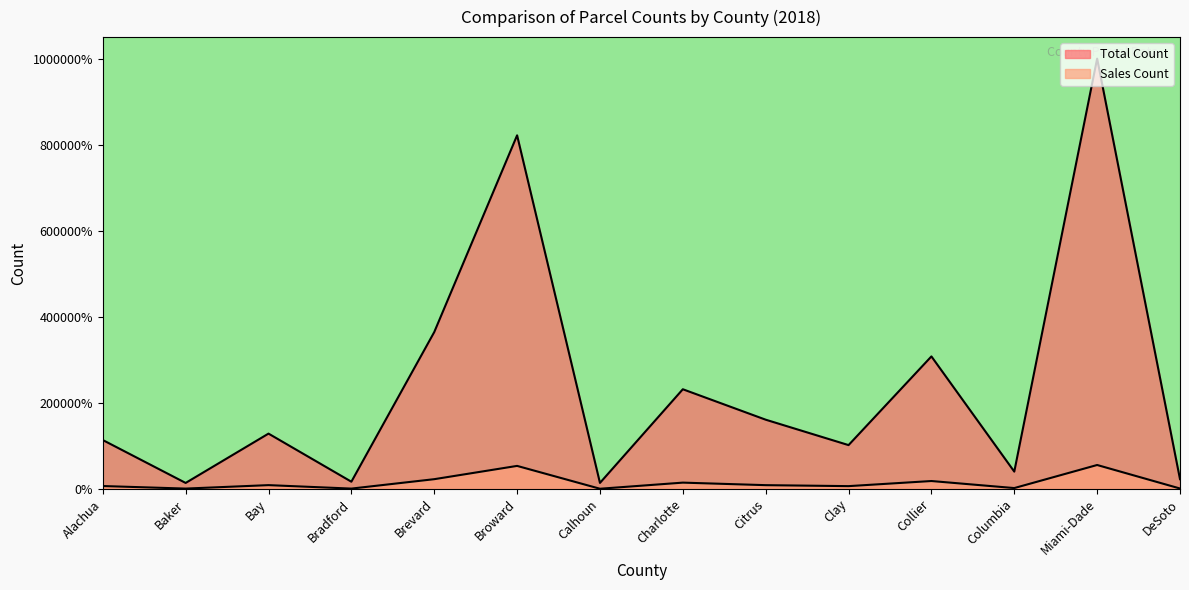

Is the value of Sales Count at Broward greater than the value of Total Count at Broward?

No